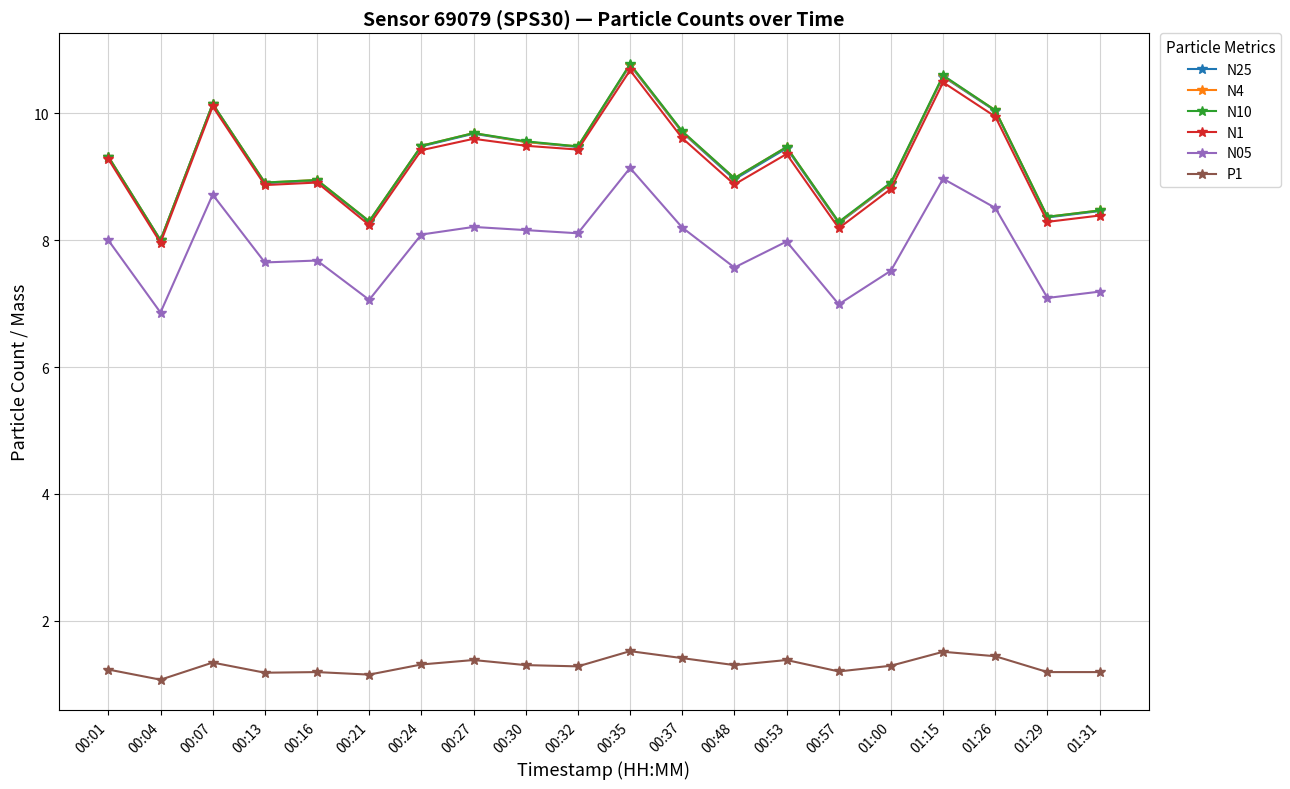

Count the number of data series in this chart.

6